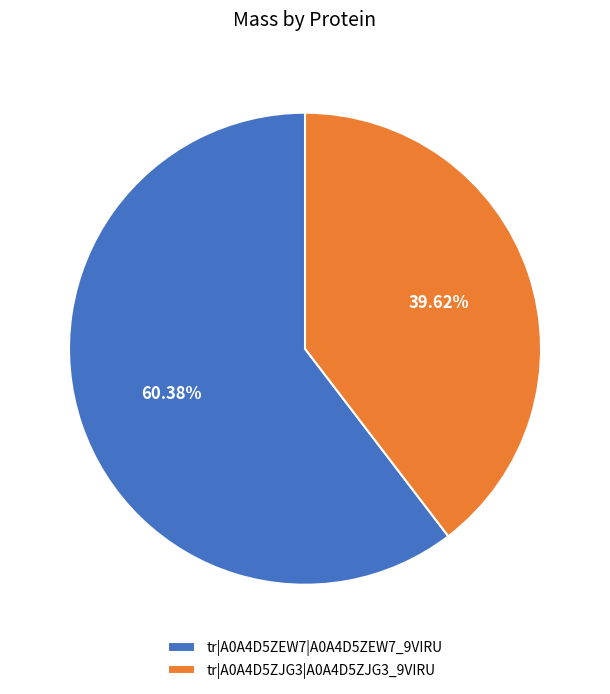

The tr|A0A4D5ZEW7|A0A4D5ZEW7_9VIRU slice represents 60% of the pie. True or false?

True